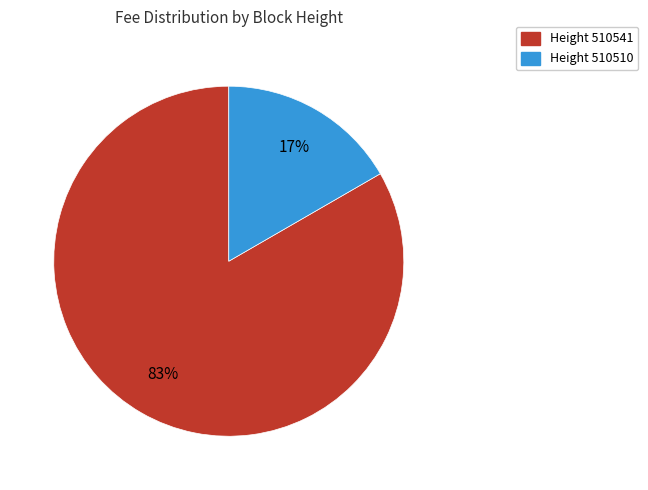

Does any single category account for the majority?

Yes